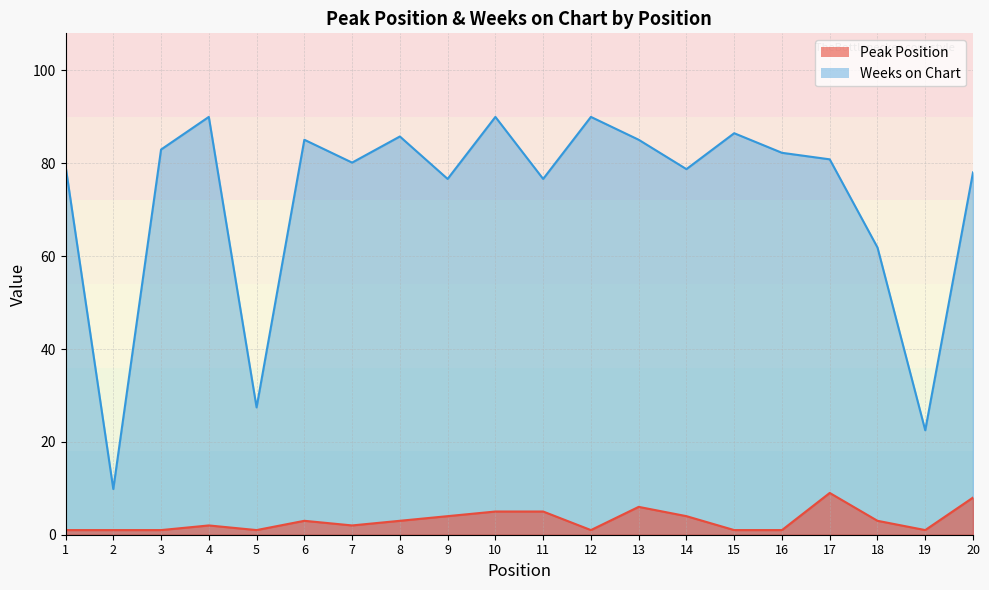

Between 3 and 17, which is larger?

17